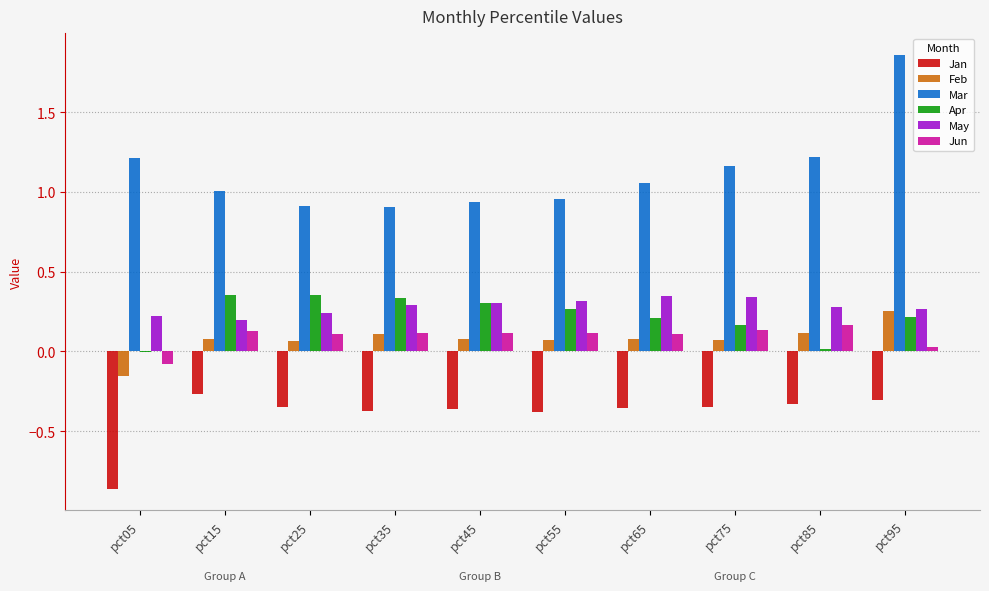

Is the value of Feb at pct45 greater than the value of Jan at pct25?

Yes